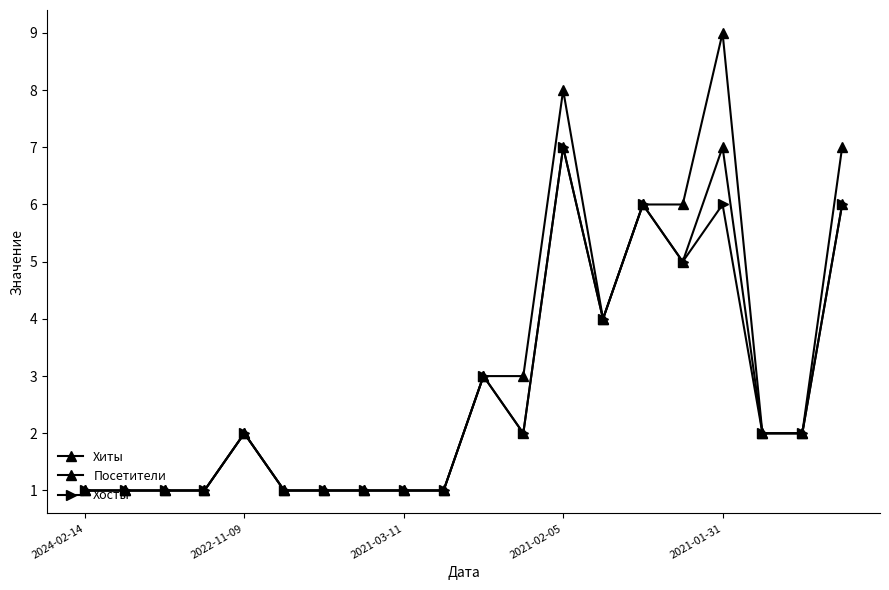

How many lines are shown in the chart?

3